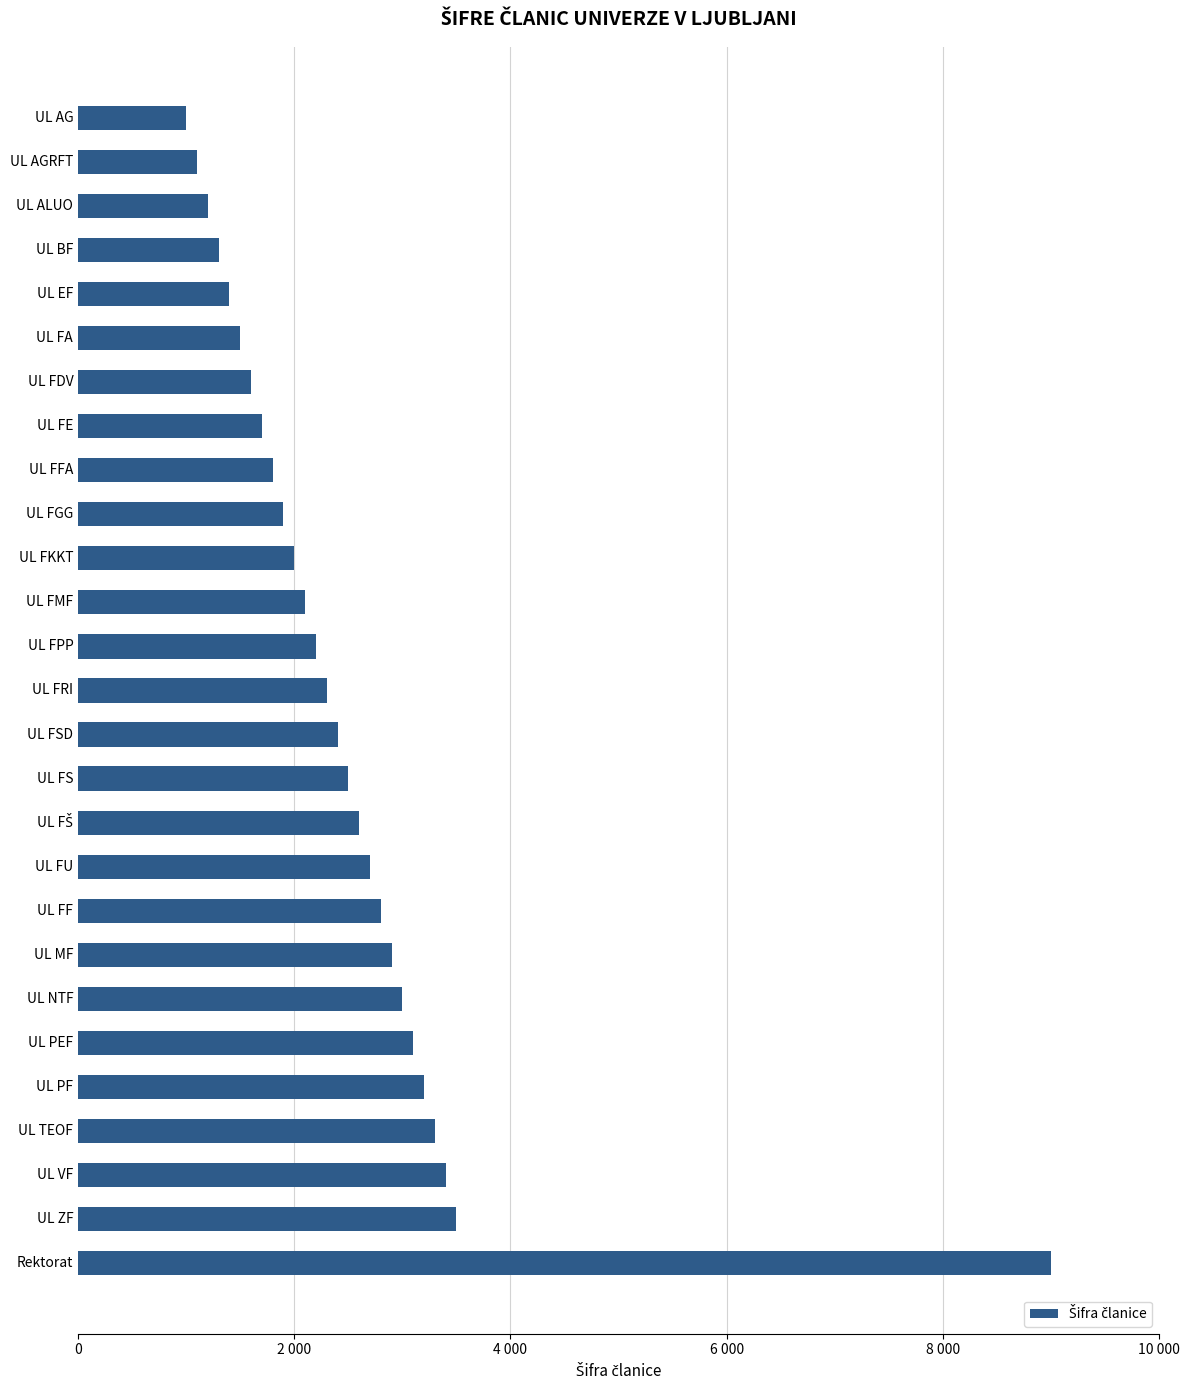

Does the chart contain stacked bars?

No